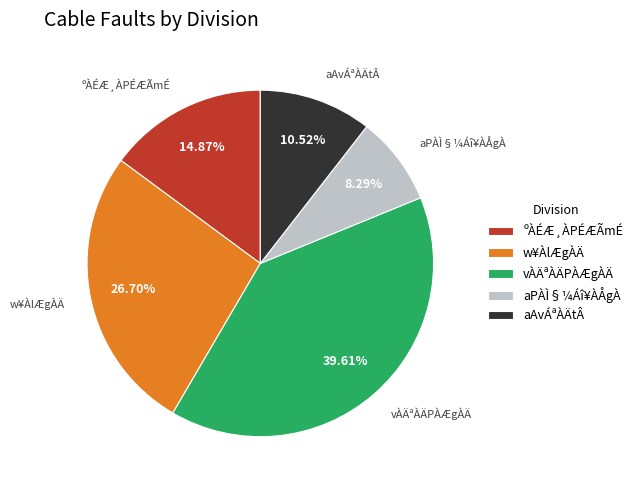

Rank the categories by value from highest to lowest.

vÀÄªÀÄPÀÆgÀÄ, w¥ÀlÆgÀÄ, ºÀÉÆ¸ÀPÉÆÃmÉ, aAvÁªÀÄtÂ, aPÀÌ§¼Áî¥ÀÅgÀ